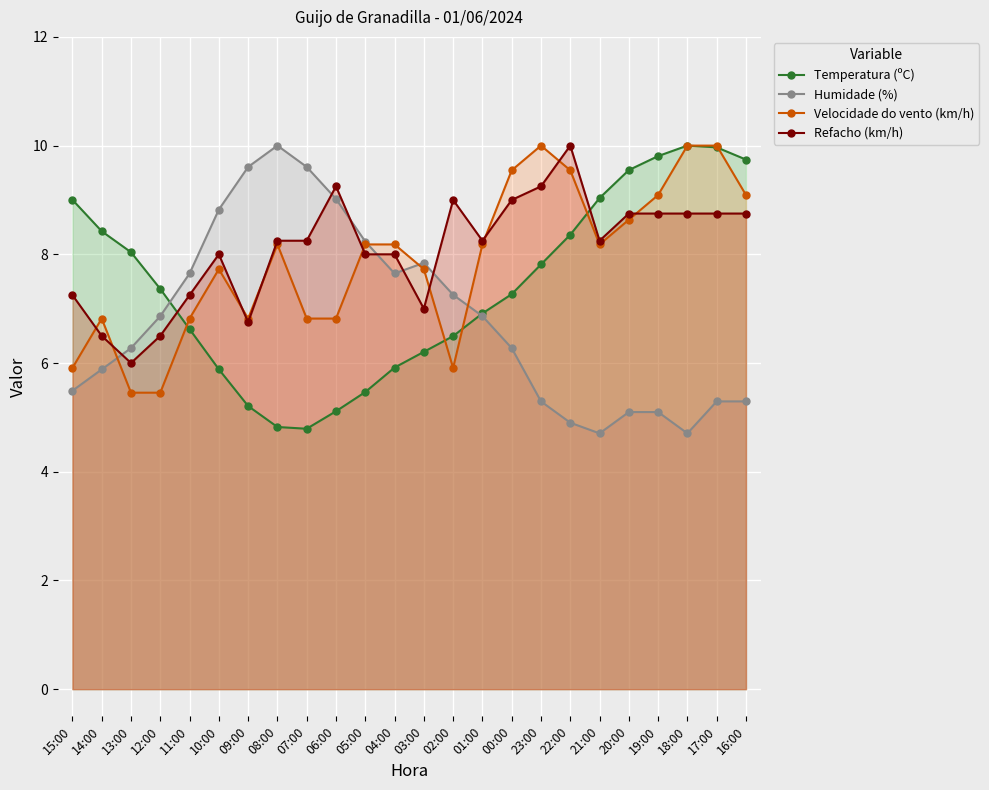

Rank the categories by Temperatura (ºC) value from highest to lowest.

18:00, 17:00, 19:00, 16:00, 20:00, 21:00, 15:00, 14:00, 22:00, 13:00, 23:00, 12:00, 00:00, 01:00, 11:00, 02:00, 03:00, 04:00, 10:00, 05:00, 09:00, 06:00, 08:00, 07:00